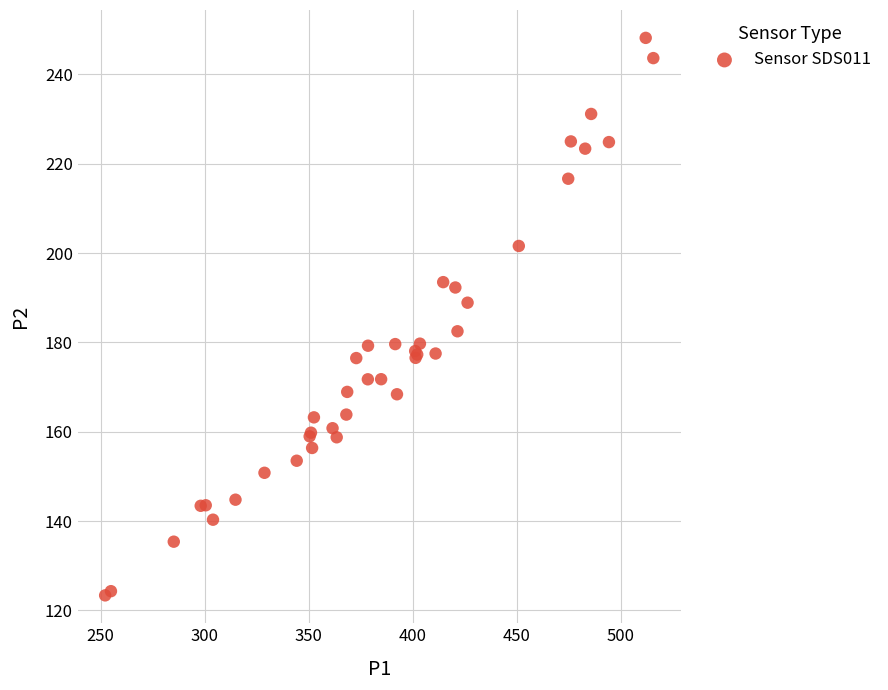

What Y value in the scatter plot is closest to 185?

182.5